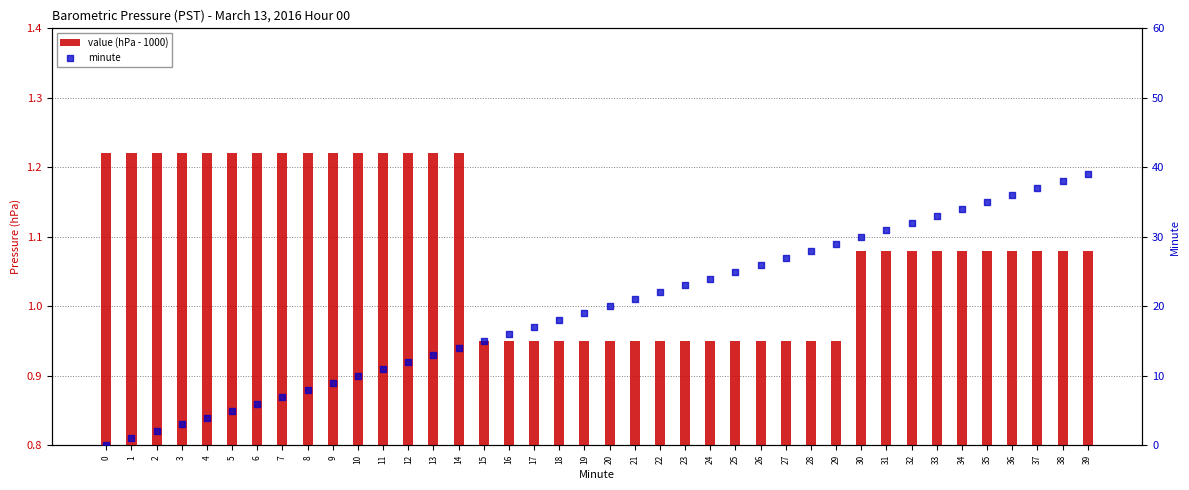

Which series reaches the minimum Y coordinate?

minute